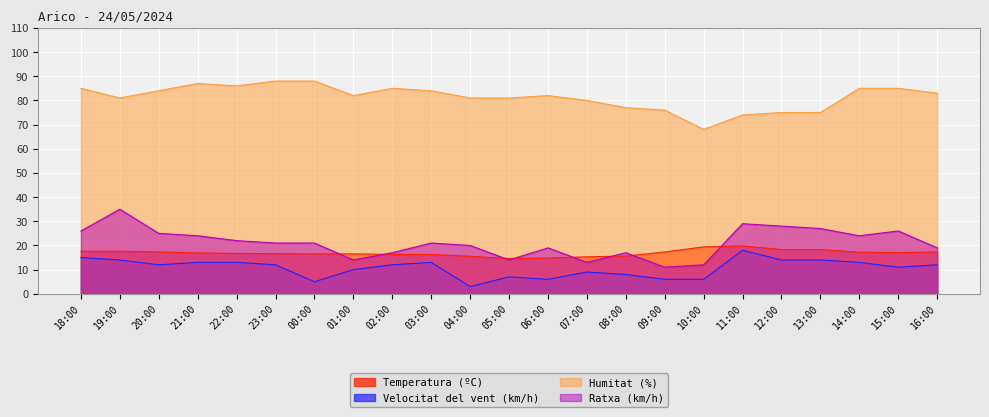

True or false: Velocitat del vent (km/h) and Temperatura (ºC) intersect in this chart.

False